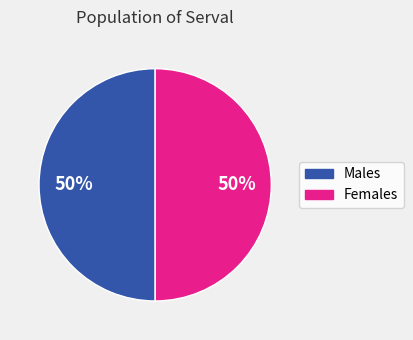

To the nearest percent, what portion does Females represent?

50%